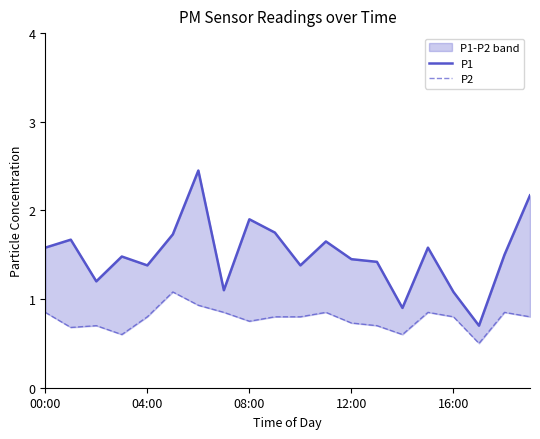

True or false: P2 has more than 0 points higher than both neighbors.

True